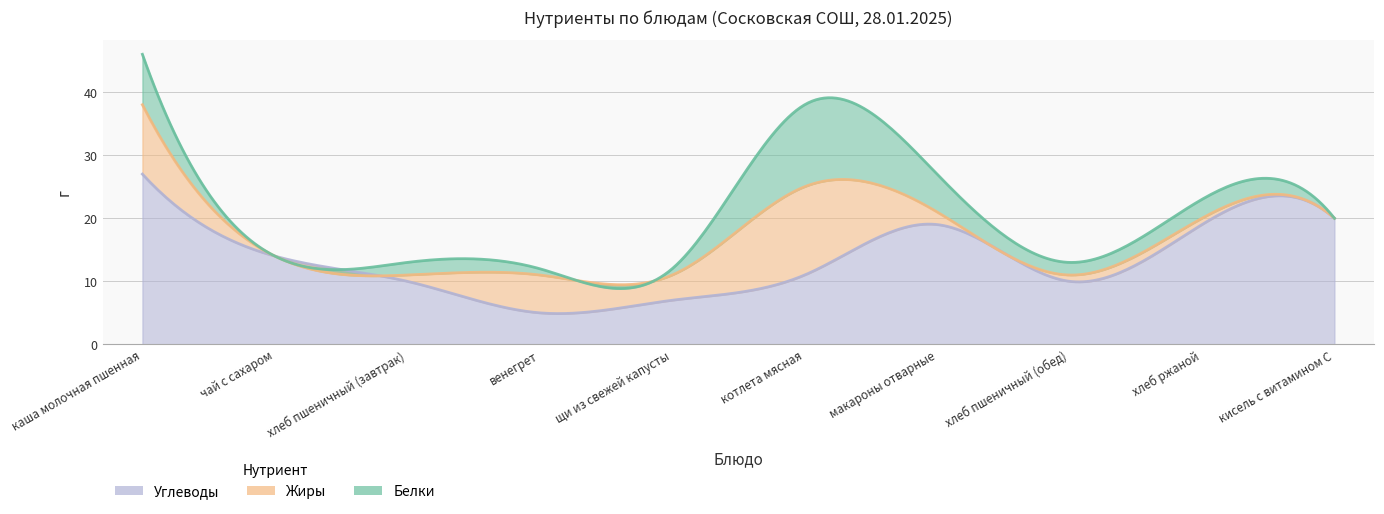

Which series changed the most between чай с сахаром and хлеб пшеничный (завтрак)?

Углеводы